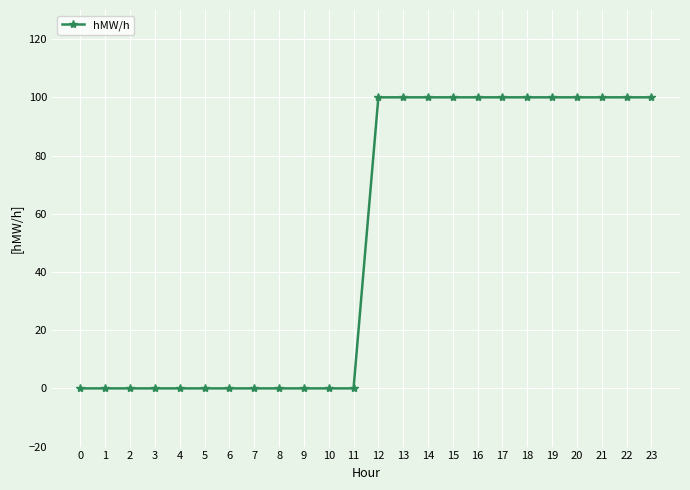

Reading right to left, extract all data points from this chart.

23=100	22=100	21=100	20=100	19=100	18=100	17=100	16=100	15=100	14=100	13=100	12=100	11=0	10=0	9=0	8=0	7=0	6=0	5=0	4=0	3=0	2=0	1=0	0=0